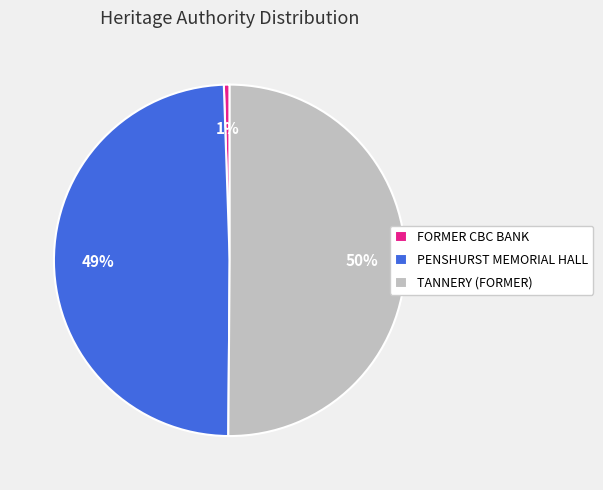

Which category has the smallest portion of the pie?

FORMER CBC BANK